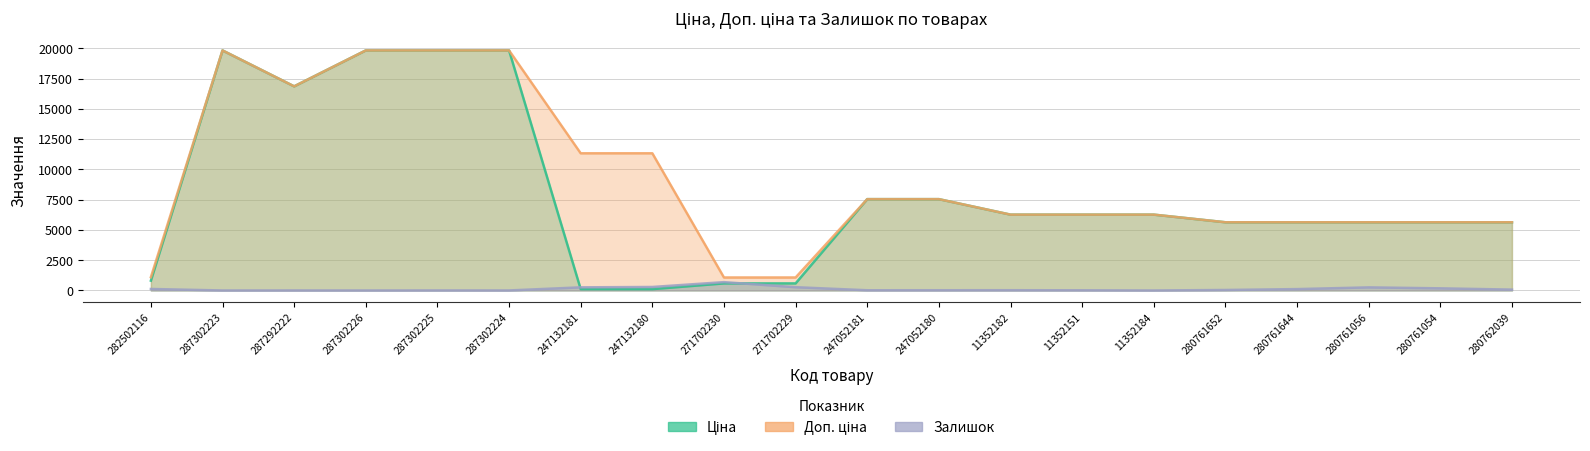

Which has a higher value, 282502116 or 247132181?

282502116